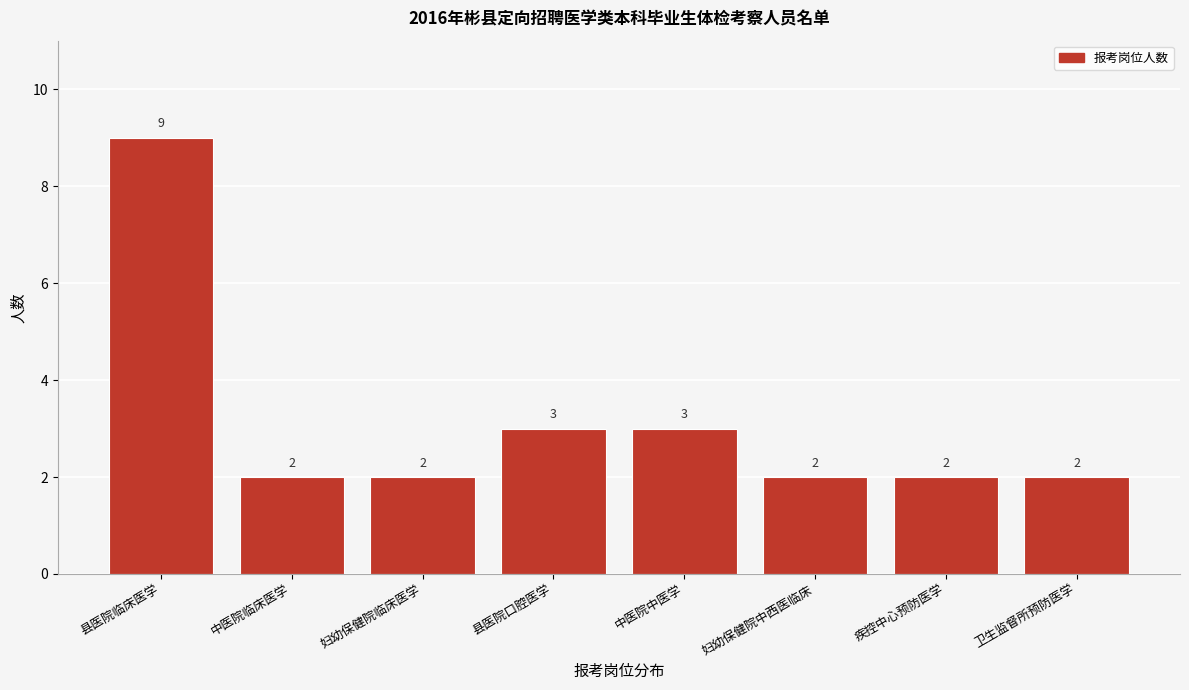

Reading left to right, transcribe all the data shown in this chart.

县医院临床医学=9	中医院临床医学=2	妇幼保健院临床医学=2	县医院口腔医学=3	中医院中医学=3	妇幼保健院中西医临床=2	疾控中心预防医学=2	卫生监督所预防医学=2